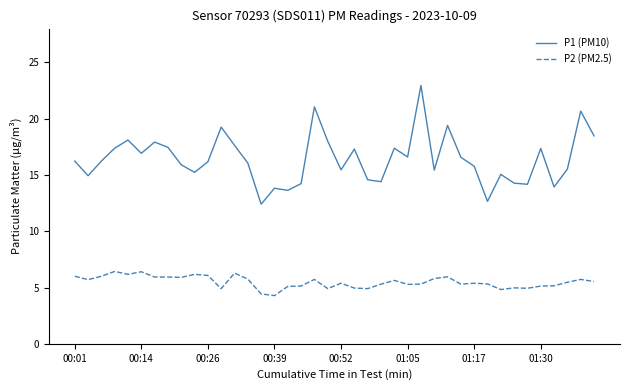

Which series has the widest spread of values?

P1 (PM10)